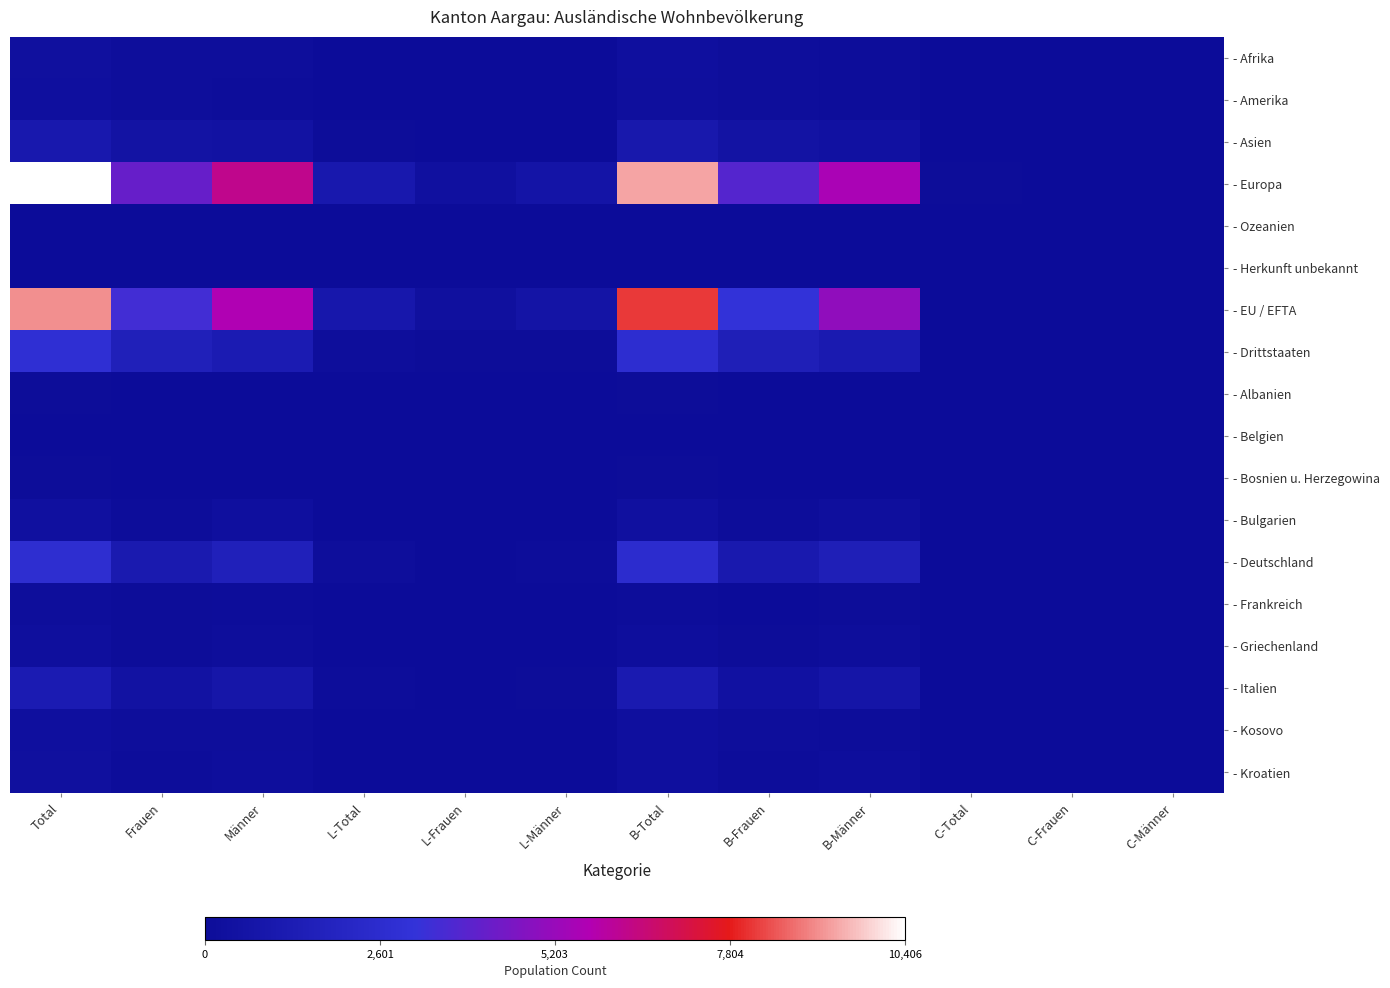

Which series changed the most between L-Total and C-Männer?

- Europa